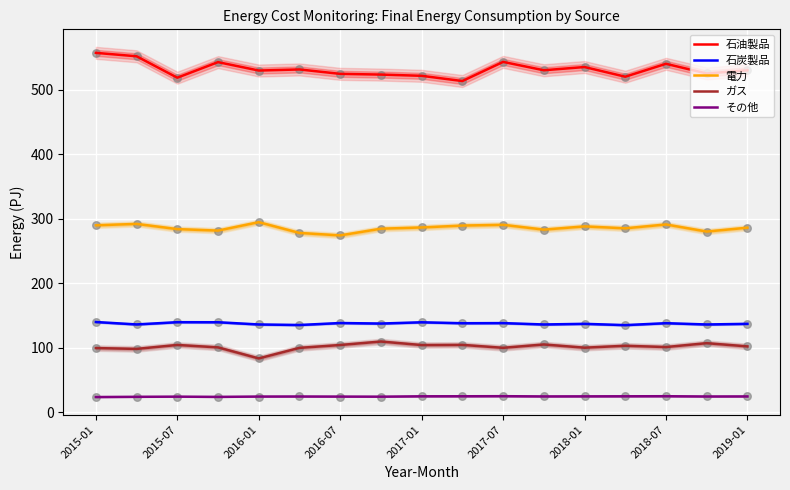

What is the total value across all series at 11?

1078.5